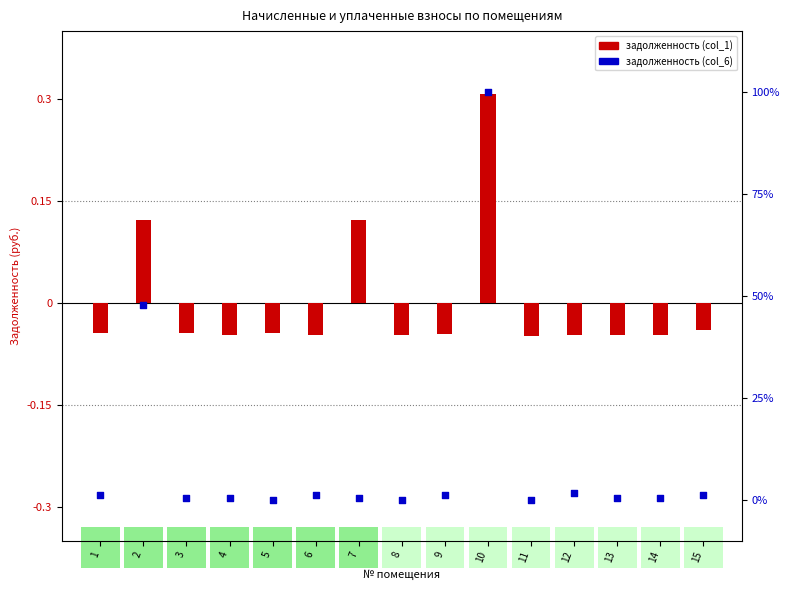

Which series has the widest spread of Y values?

задолженность (col_6)